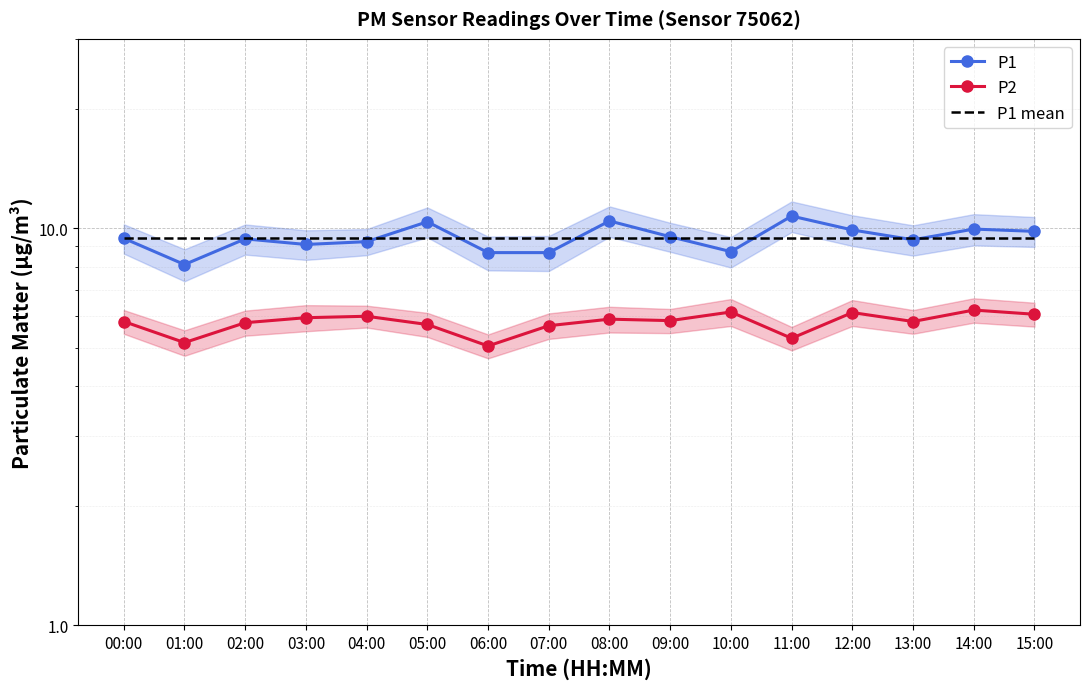

True or false: P2 and P1 cross at least once.

False